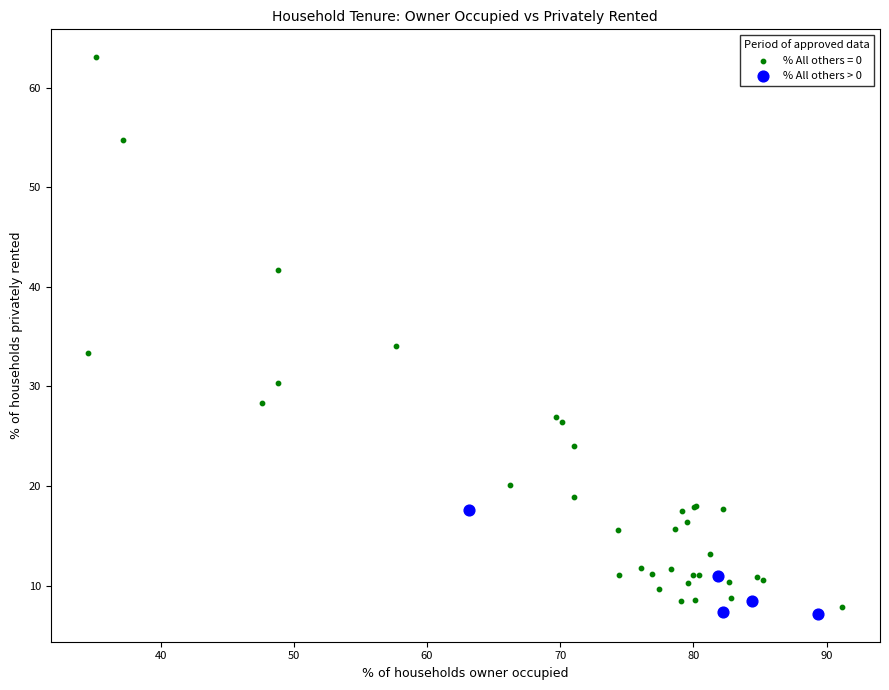

Which series reaches the maximum Y coordinate?

% All others = 0